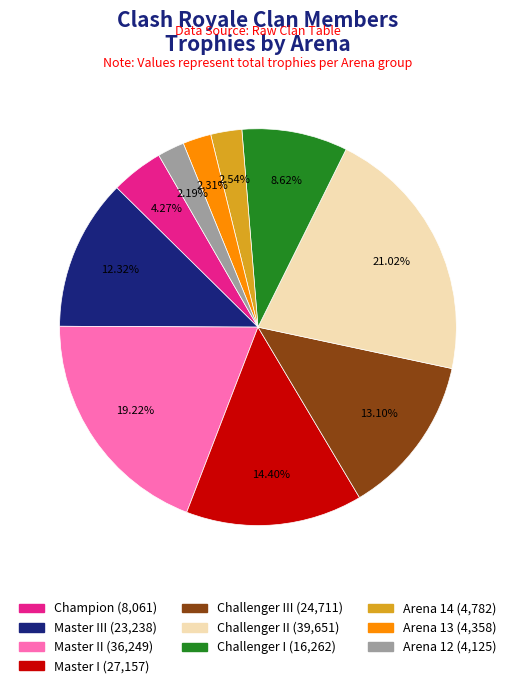

To the nearest percent, what is the average slice percentage?

10%